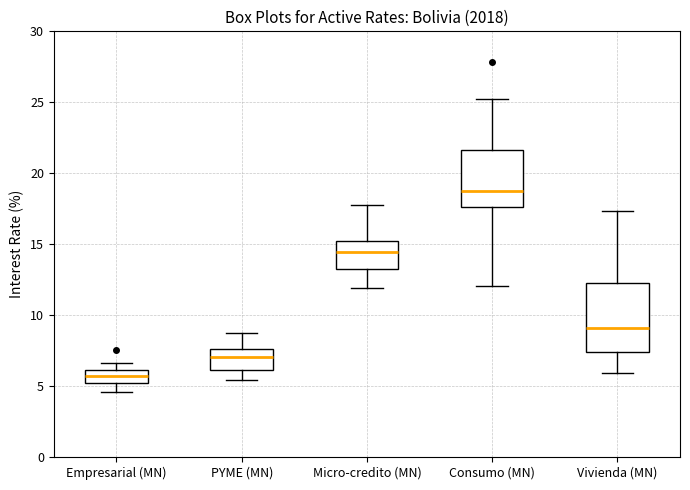

Comparing the boxes themselves (not the whiskers), which one is the tallest?

Vivienda (MN)